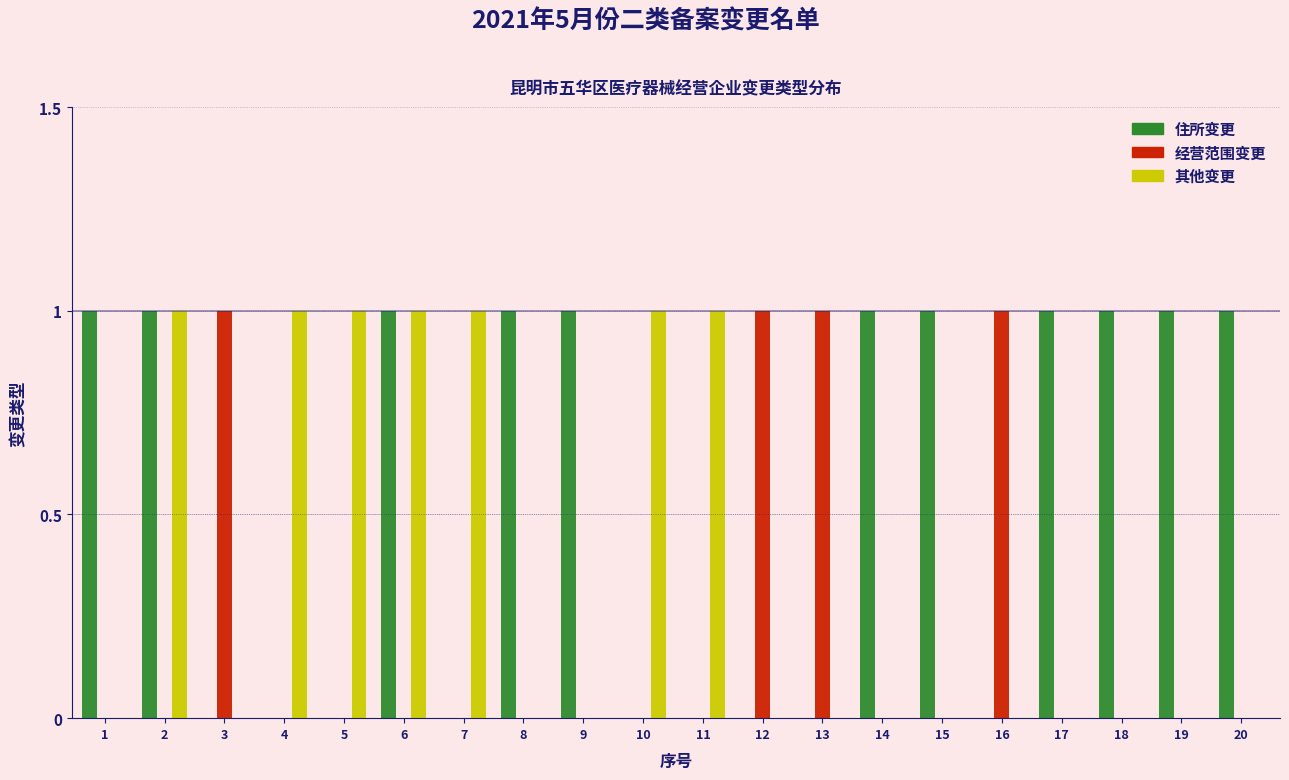

The 经营范围变更 series shows 1 at 16. True or false?

True